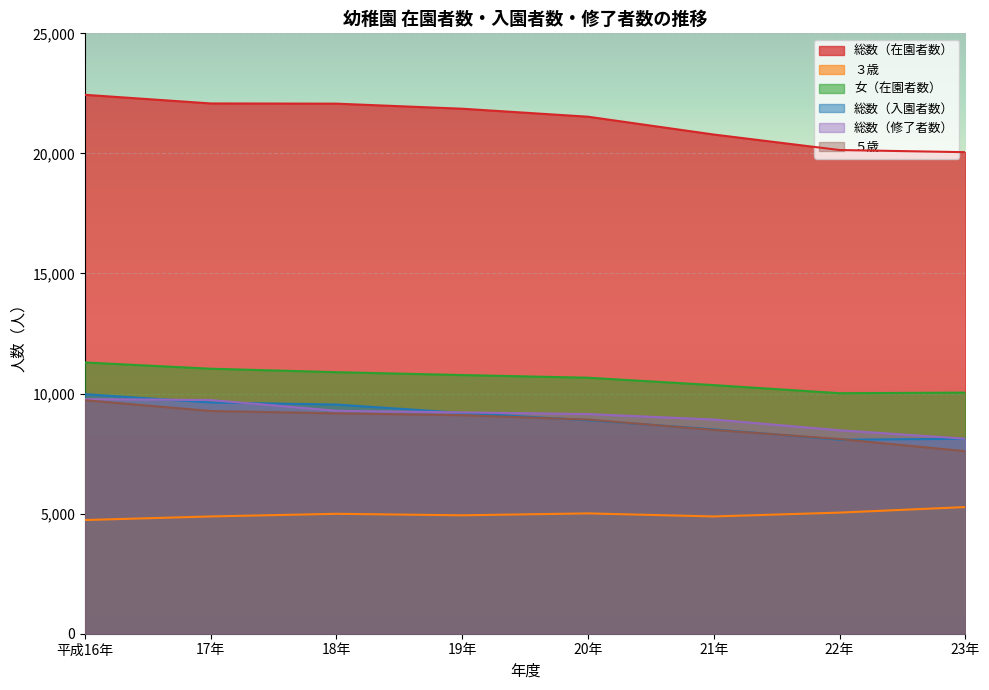

Rank the series by their maximum value, from lowest to highest.

３歳, ５歳, 総数（修了者数）, 総数（入園者数）, 女（在園者数）, 総数（在園者数）